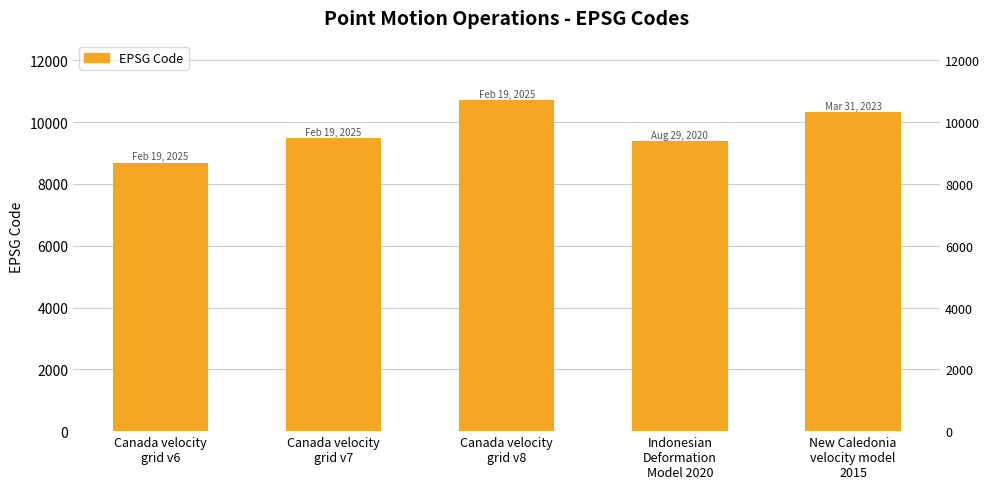

Rank the categories by value from highest to lowest.

Canada velocity
grid v8, New Caledonia
velocity model
2015, Canada velocity
grid v7, Indonesian
Deformation
Model 2020, Canada velocity
grid v6